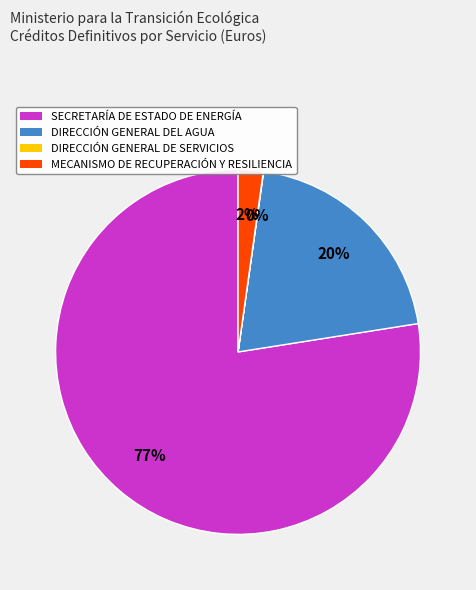

Which category has the biggest portion of the pie?

SECRETARÍA DE ESTADO DE ENERGÍA